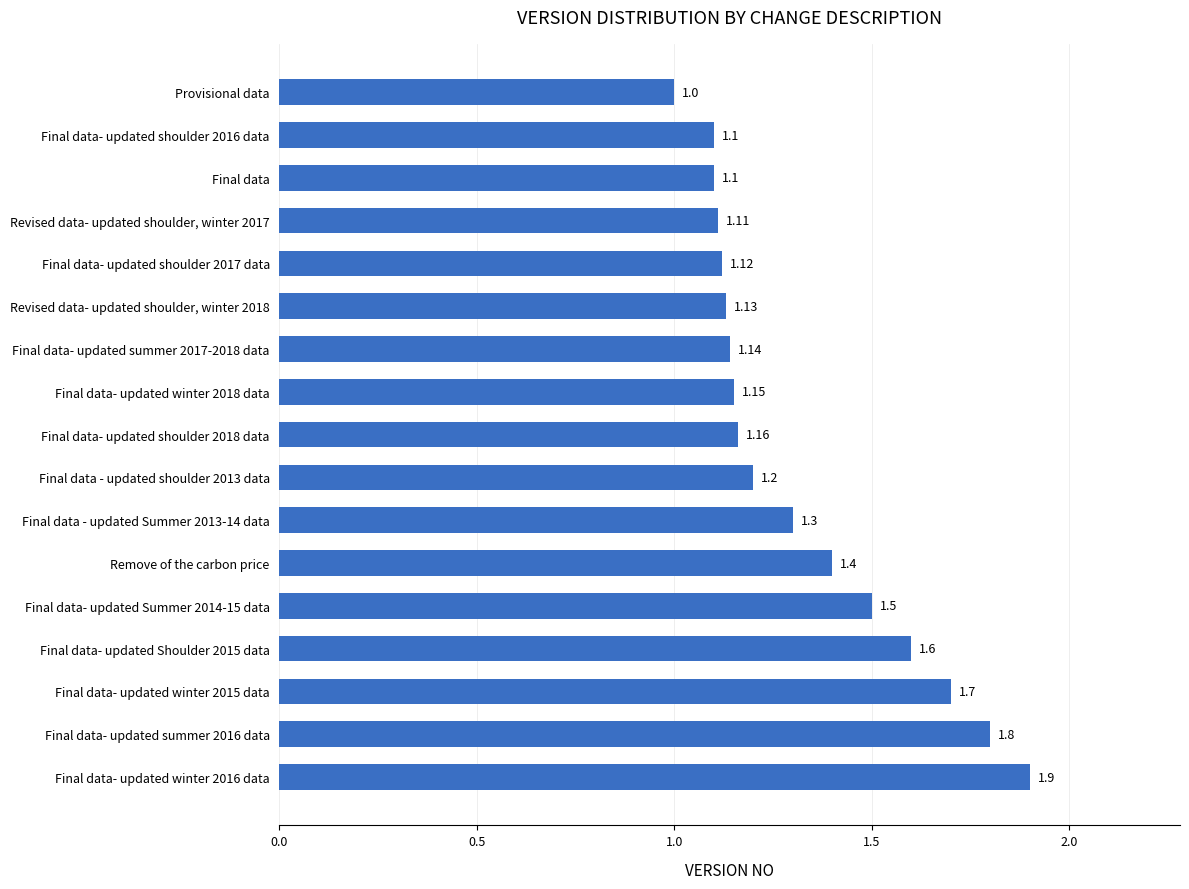

What is the maximum value shown in the chart?

1.9